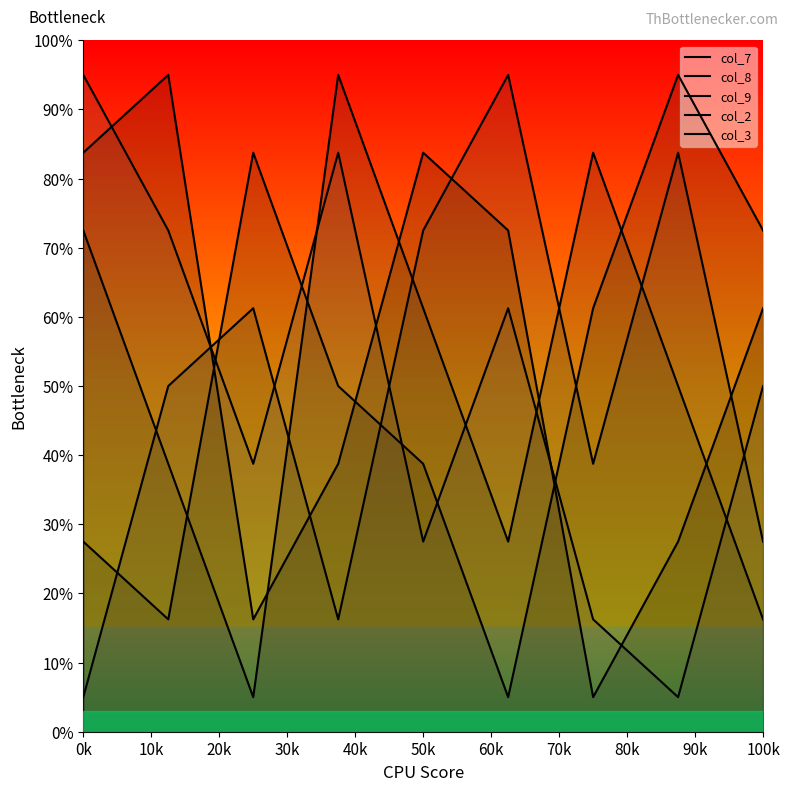

At which label does col_9 reach its peak?

0k